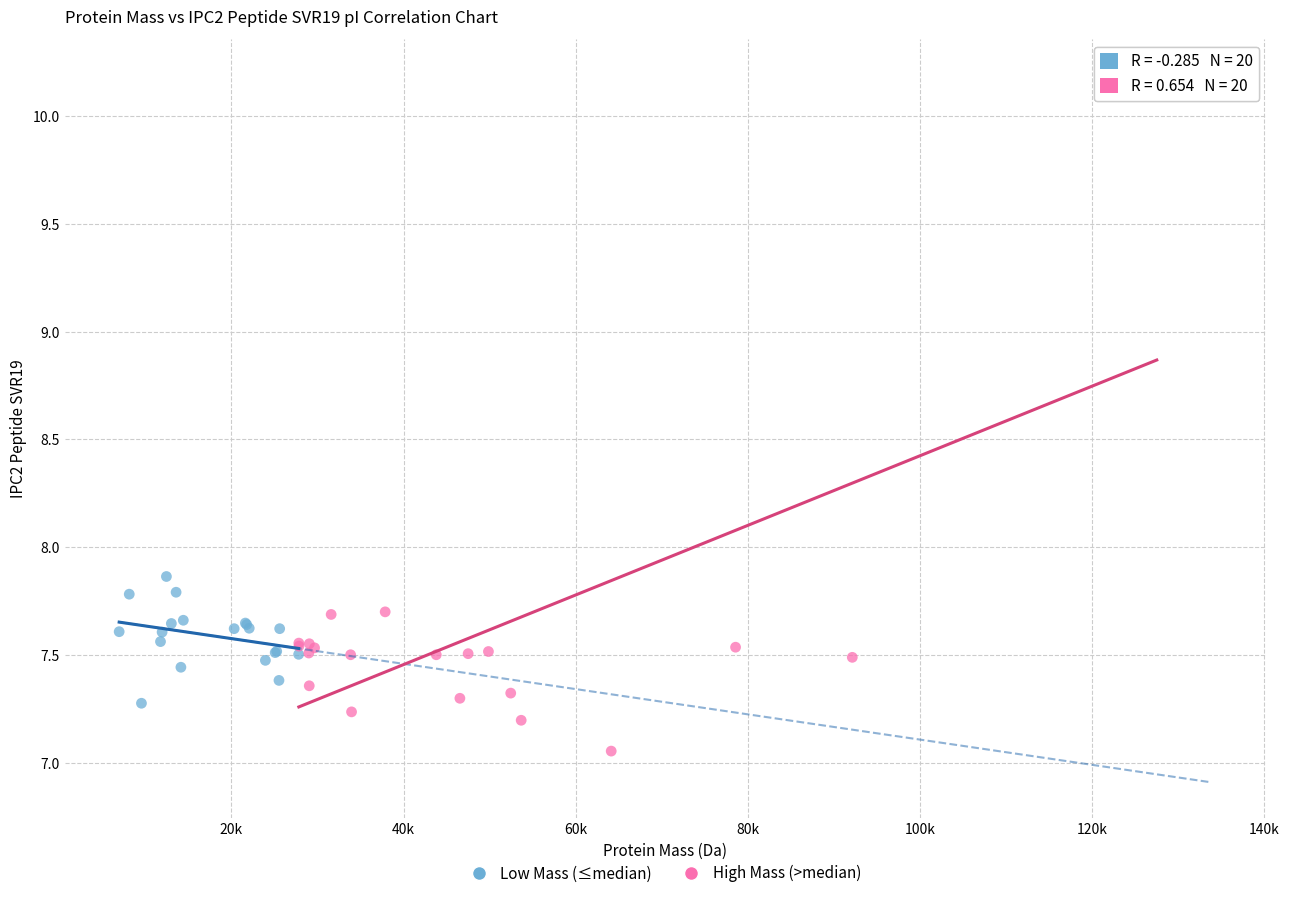

Which series contains the lowest Y value?

High Mass (>median)